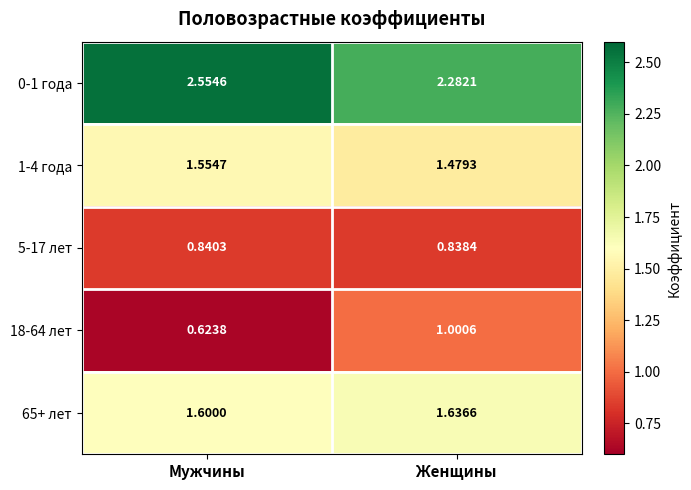

At which label is 18-64 лет closest to 0?

Мужчины